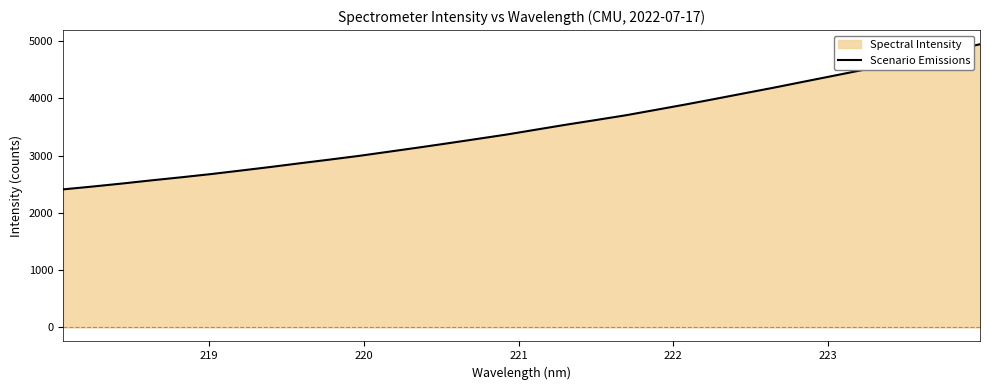

What is the difference between the maximum and minimum values?

2534.6